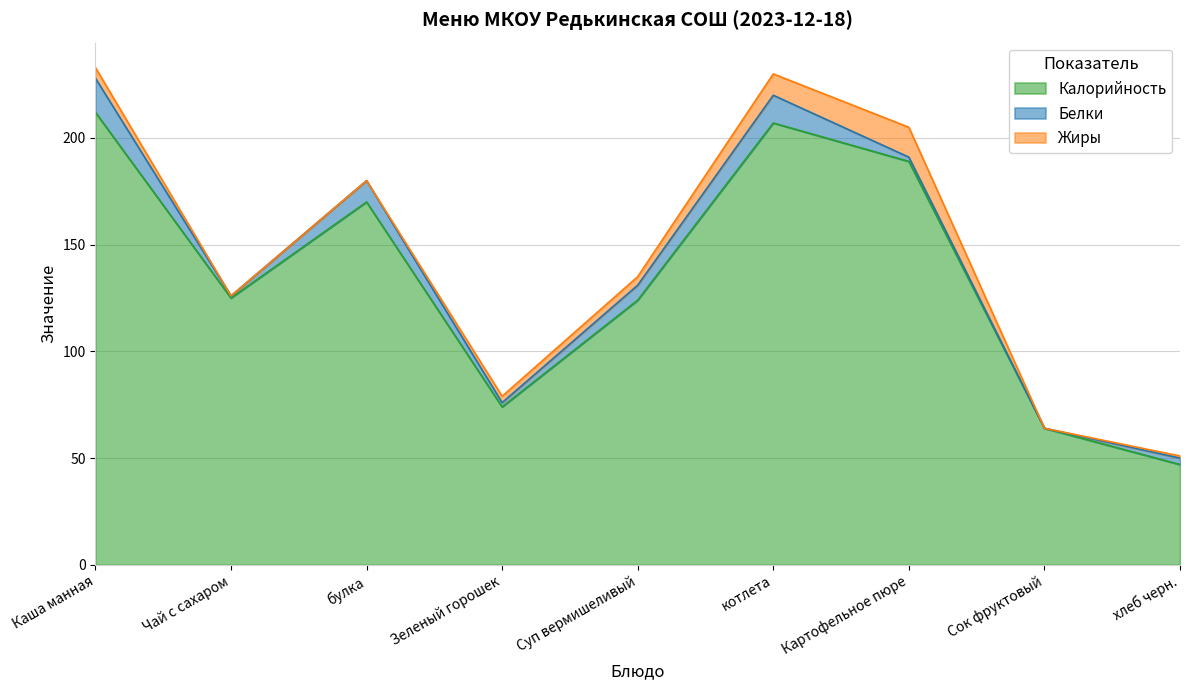

Is it true that Белки equals 15 at булка?

False